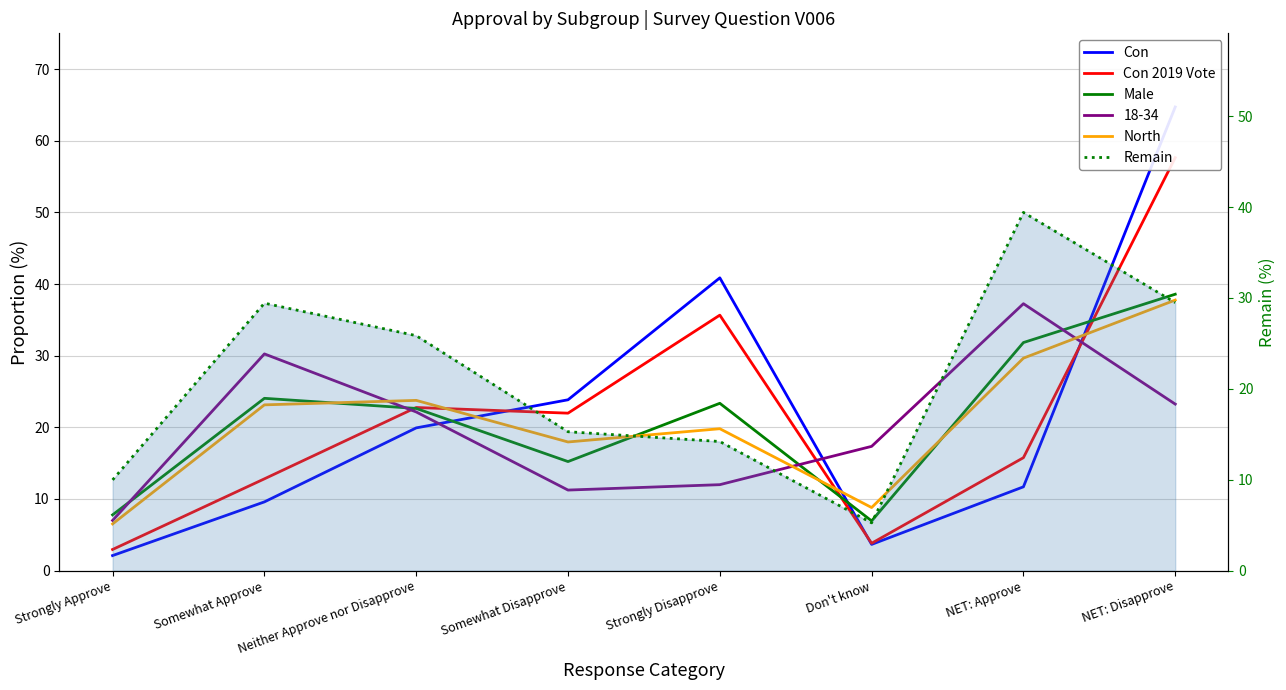

Where is the first local minimum for North?

Somewhat Disapprove